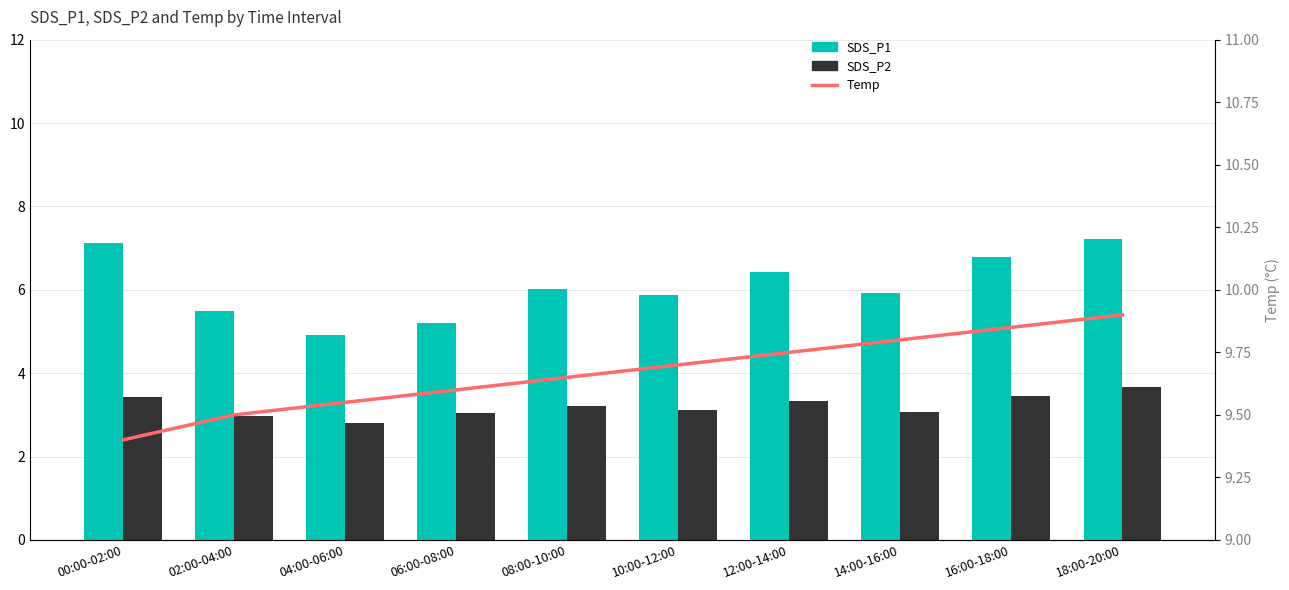

The SDS_P2 series shows 3.0 at 06:00-08:00. True or false?

True